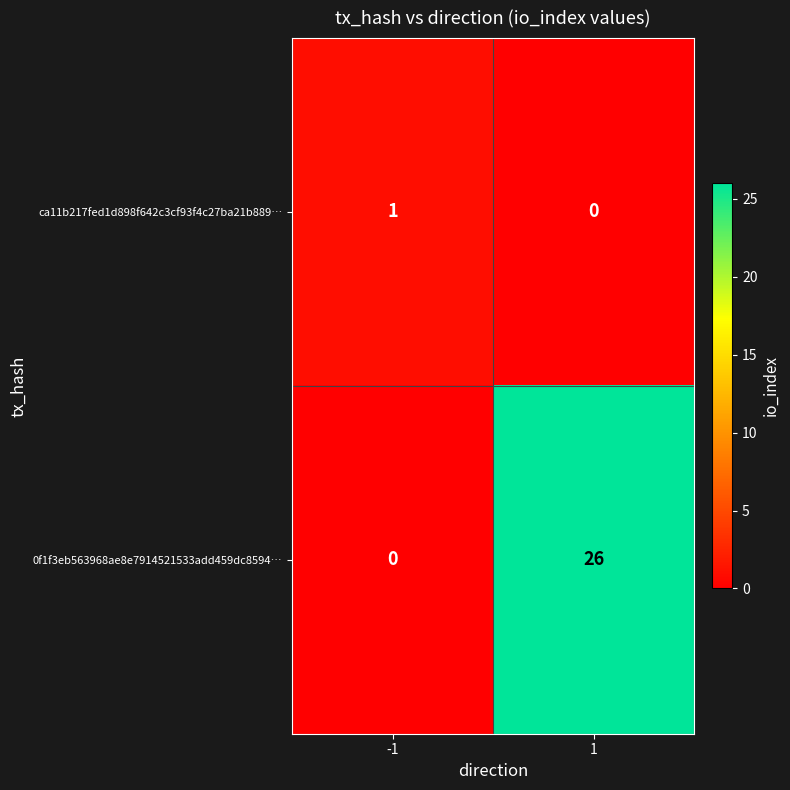

Count the number of categories in the chart.

2